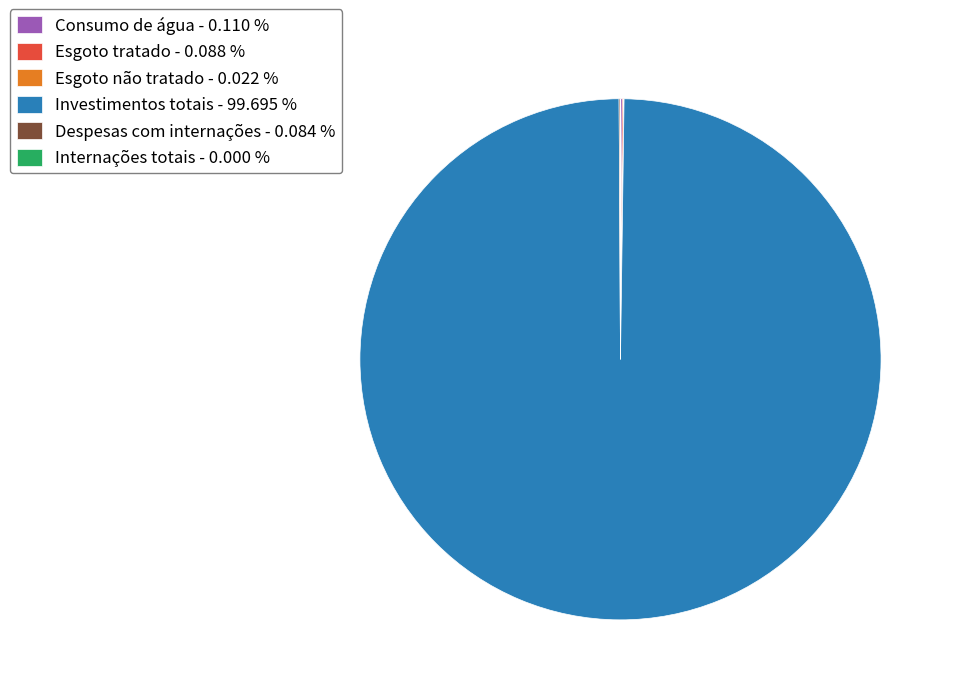

Is there any slice that represents more than half of the pie?

Yes